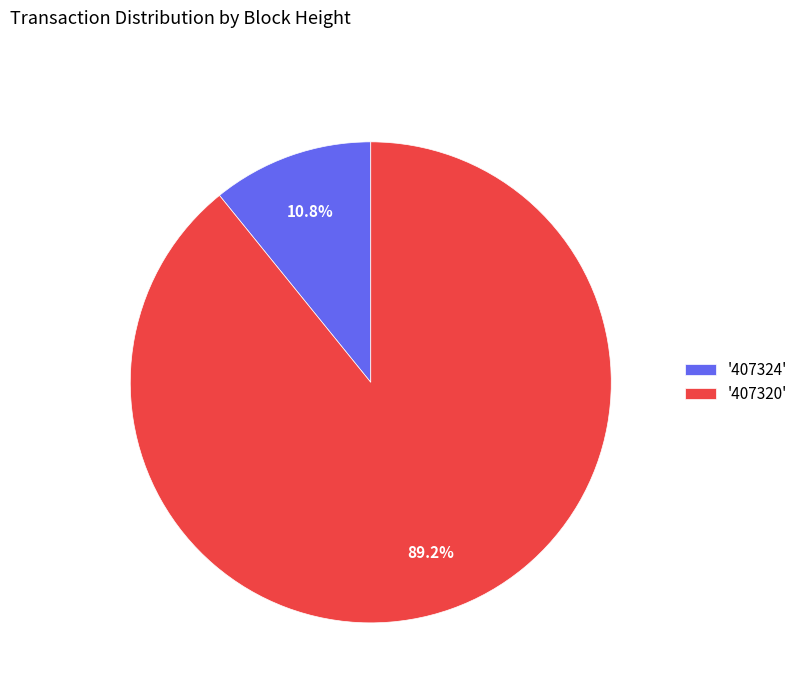

What is the largest slice in the pie chart?

'407320'